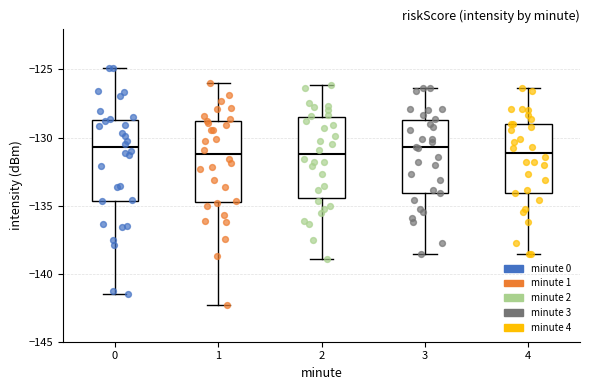

Reading left to right, transcribe this box plot: for each box, give where its median line is, the range the box spans, and where its two whiskers end, as read against the y-axis. The values are not printed on the chart, so give them approximately, as read against the axis.

0: median -130.5, box -134.5 to -128.5, whiskers -141.5 to -125.0
1: median -131.0, box -135.0 to -129.0, whiskers -142.5 to -126.0
2: median -131.0, box -134.5 to -128.5, whiskers -139.0 to -126.0
3: median -130.5, box -134.0 to -128.5, whiskers -138.5 to -126.5
4: median -131.0, box -134.0 to -129.0, whiskers -138.5 to -126.5